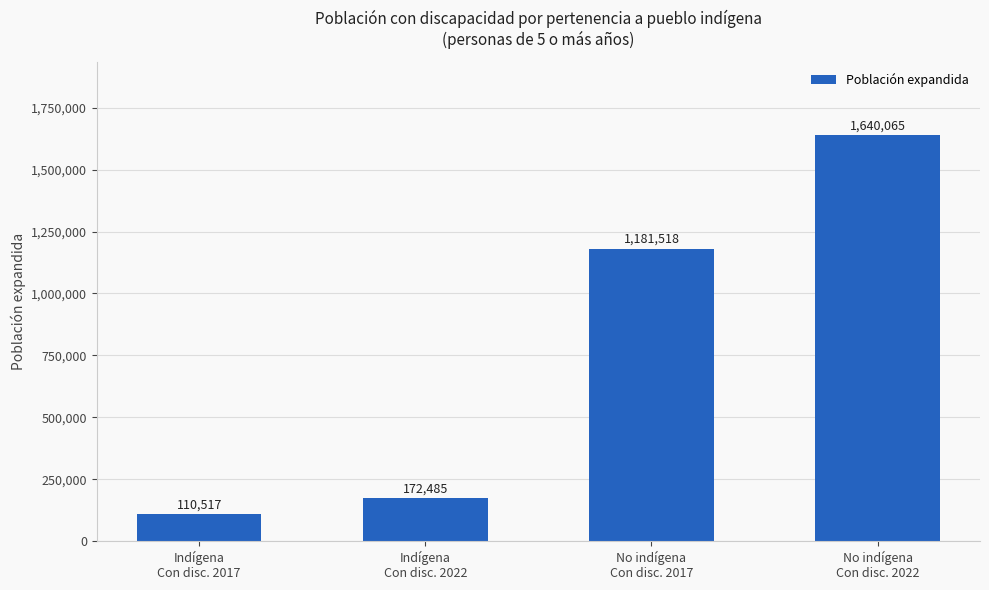

Which has a higher value, Indígena
Con disc. 2022 or Indígena
Con disc. 2017?

Indígena
Con disc. 2022